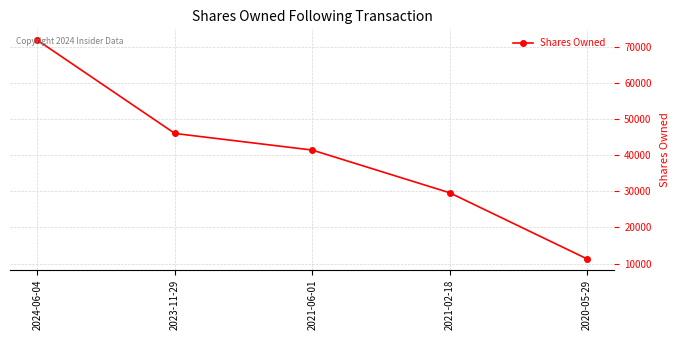

Reading left to right, what are all the values shown in this chart?

2024-06-04=71842	2023-11-29=46036	2021-06-01=41441	2021-02-18=29621	2020-05-29=11319